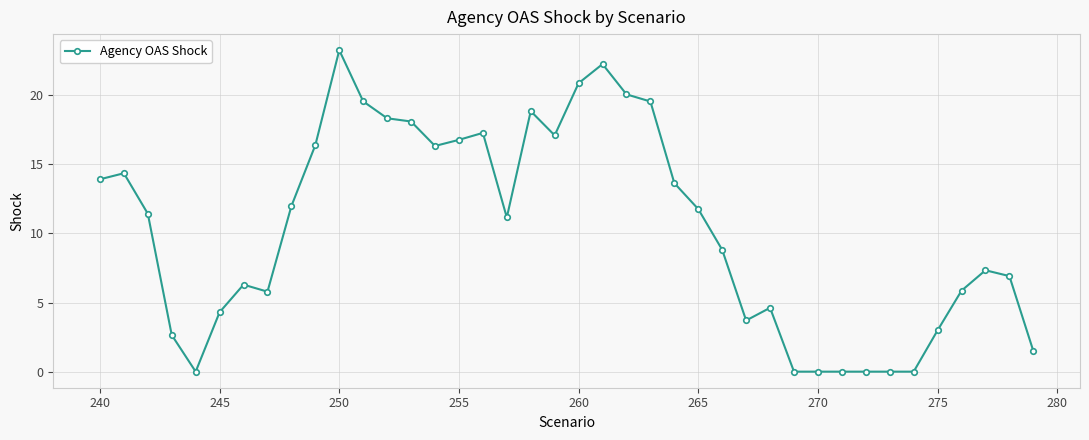

What is the greatest value displayed?

23.3